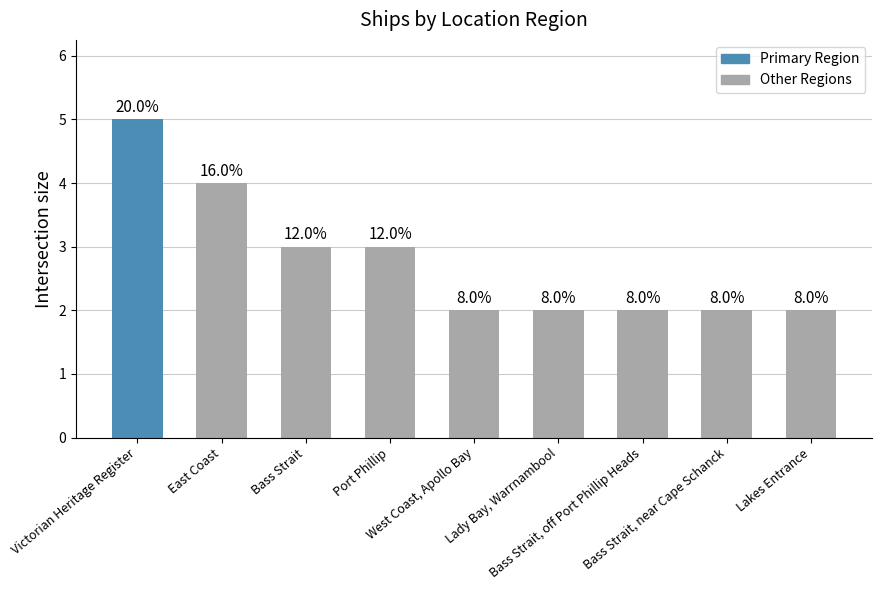

True or false: the data shows 2 at Lakes Entrance.

True